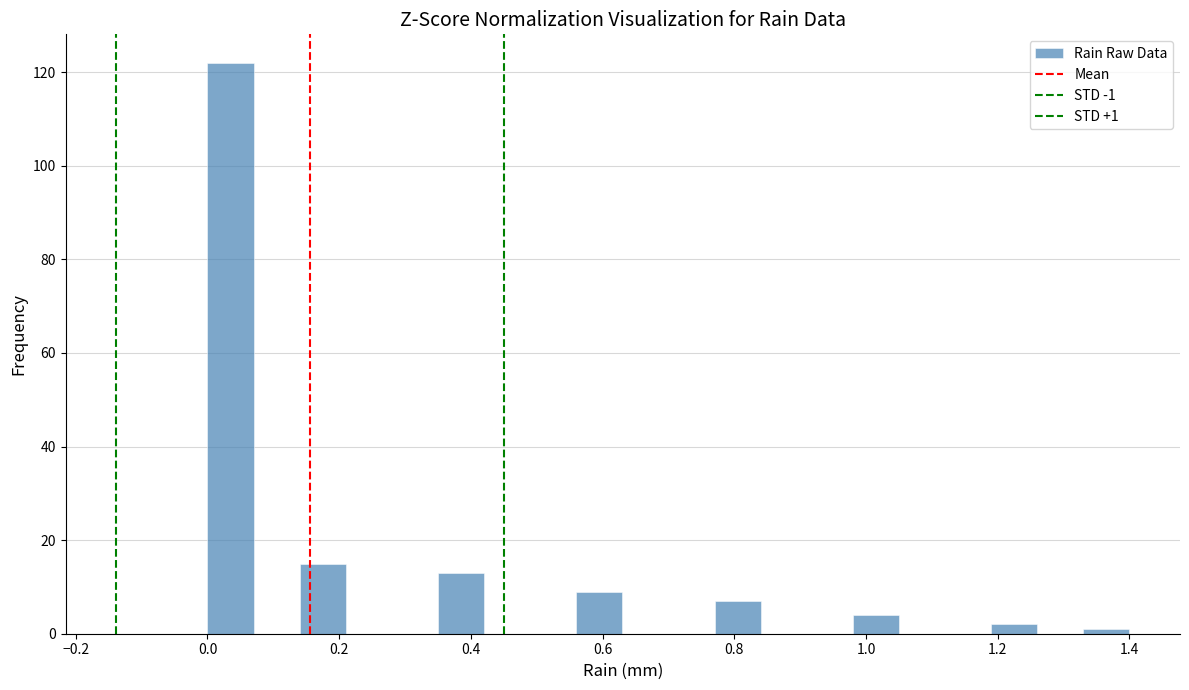

Read against the x-axis, roughly where is the centre of the tallest bar?

0.04